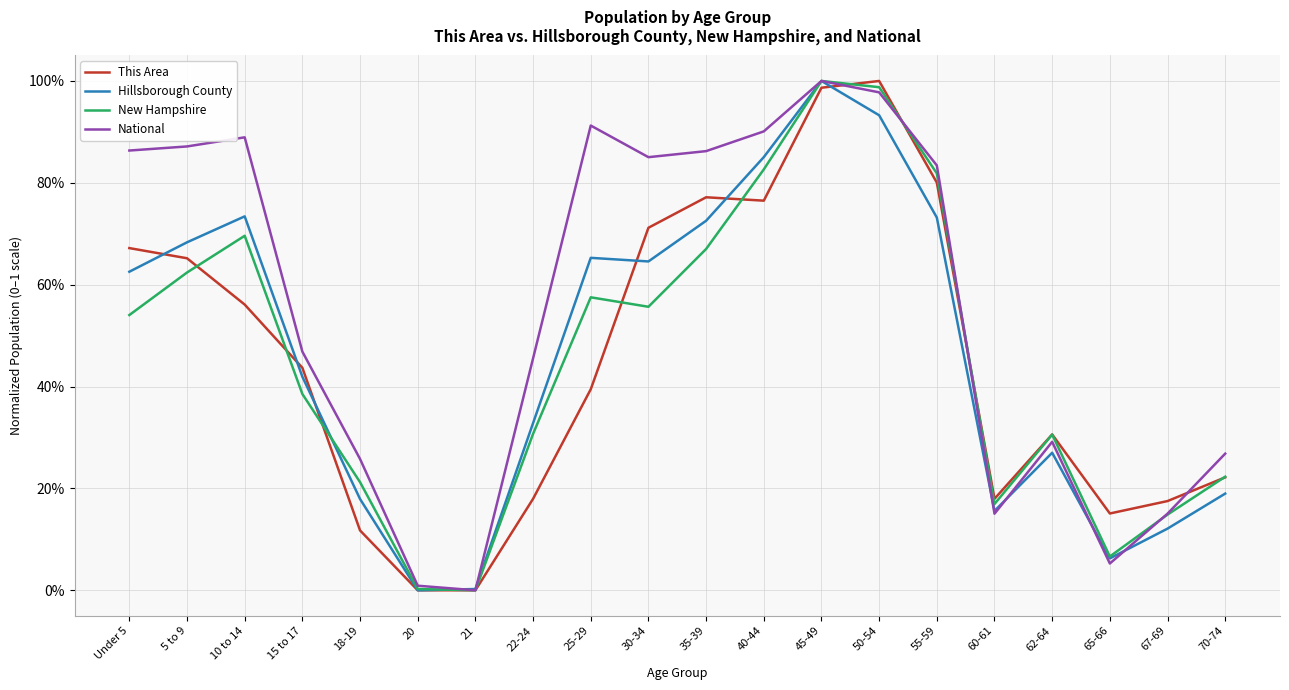

What is the value of the Hillsborough County point at the 16th from the left?

0.2